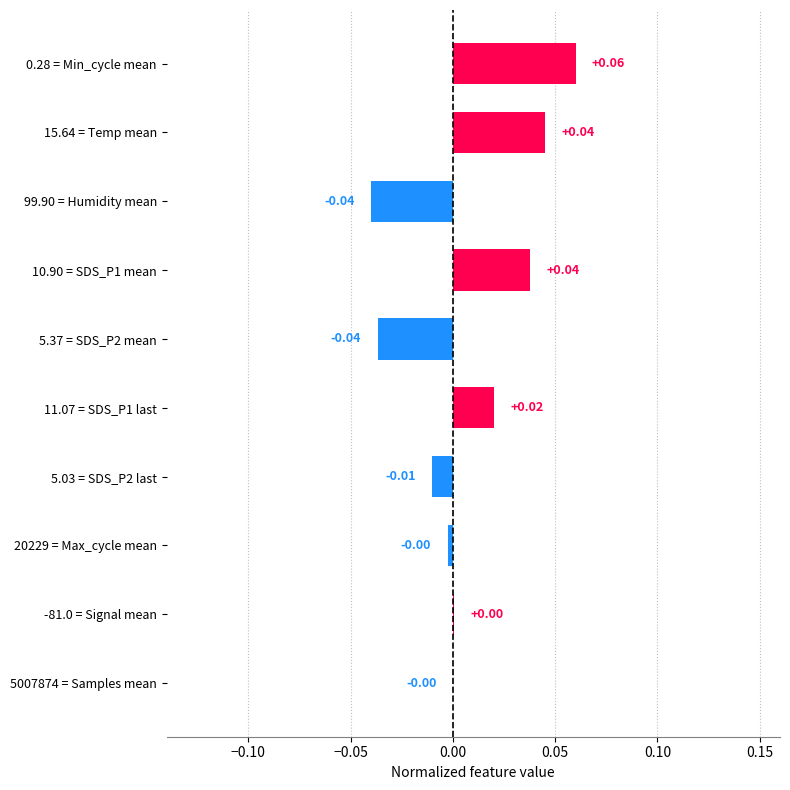

How many data points does each series have?

10